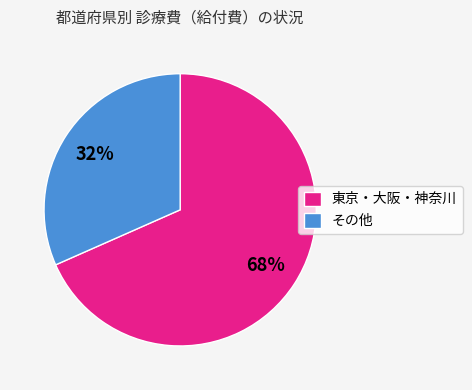

True or false: 東京・大阪・神奈川 accounts for 58% of the total.

False